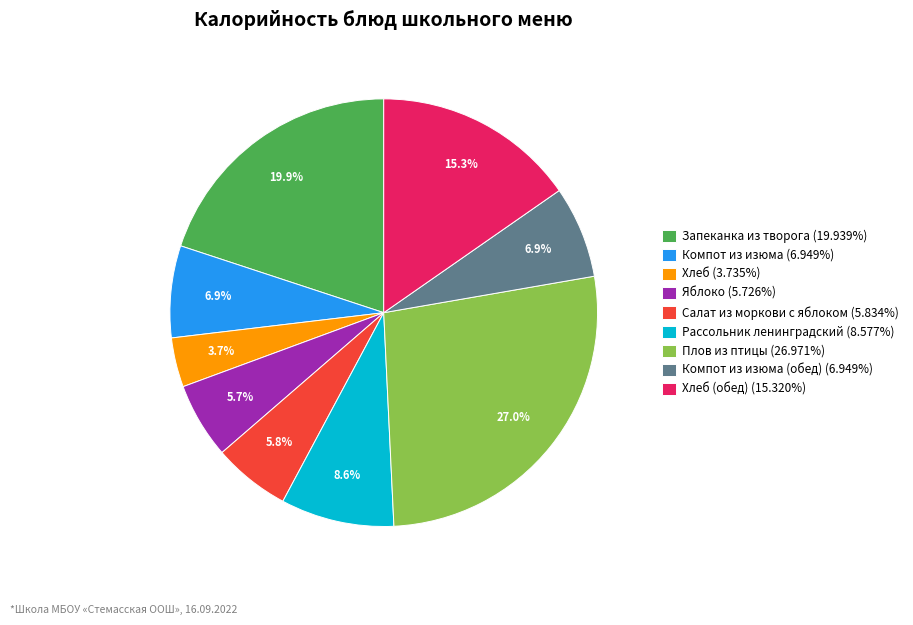

What percentage do Запеканка из творога (19.939%) and Яблоко (5.726%) together represent?

25.7%